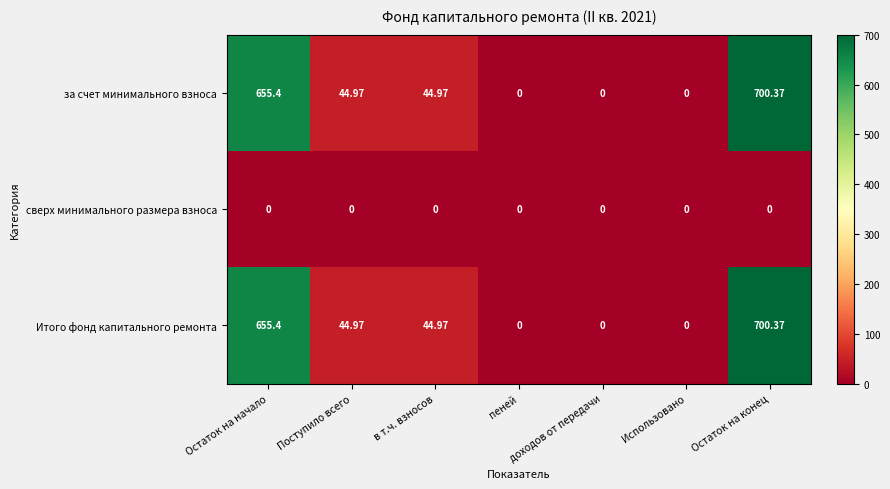

Is the value of за счет минимального взноса at Поступило всего greater than the value of сверх минимального размера взноса at Использовано?

Yes